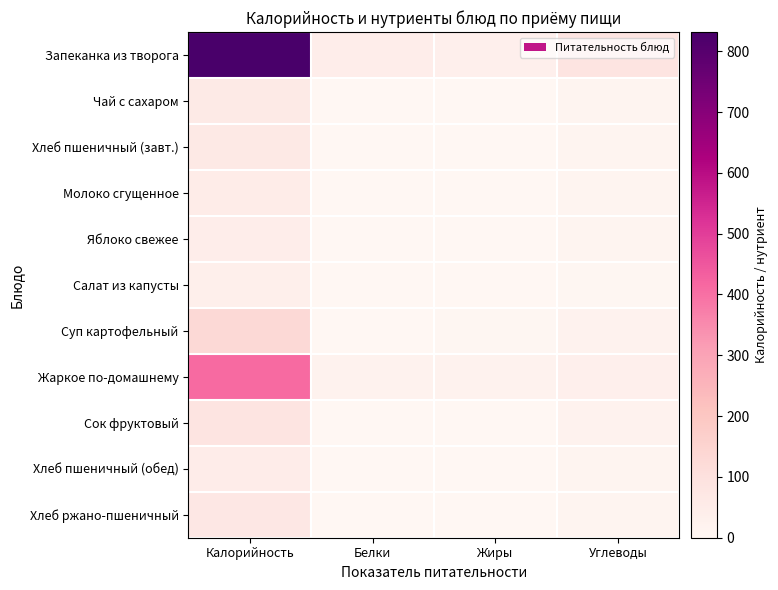

Reading right to left, transcribe all the data shown in this chart.

Запеканка из творога: Углеводы=86.2	Жиры=34.1	Белки=45.0	Калорийность=831.5
Чай с сахаром: Углеводы=15.0	Жиры=0.1	Белки=0.2	Калорийность=61.3
Хлеб пшеничный (завт.): Углеводы=13.1	Жиры=0.2	Белки=2.0	Калорийность=62.5
Молоко сгущенное: Углеводы=11.4	Жиры=0.0	Белки=1.5	Калорийность=51.6
Яблоко свежее: Углеводы=9.8	Жиры=0.4	Белки=0.4	Калорийность=44.4
Салат из капусты: Углеводы=5.6	Жиры=1.3	Белки=0.9	Калорийность=37.8
Суп картофельный: Углеводы=20.8	Жиры=3.5	Белки=3.1	Калорийность=127.9
Жаркое по-домашнему: Углеводы=35.7	Жиры=21.0	Белки=20.0	Калорийность=411.9
Сок фруктовый: Углеводы=20.2	Жиры=0.2	Белки=1.0	Калорийность=86.6
Хлеб пшеничный (обед): Углеводы=9.8	Жиры=0.2	Белки=1.5	Калорийность=46.9
Хлеб ржано-пшеничный: Углеводы=13.7	Жиры=0.5	Белки=2.6	Калорийность=69.6